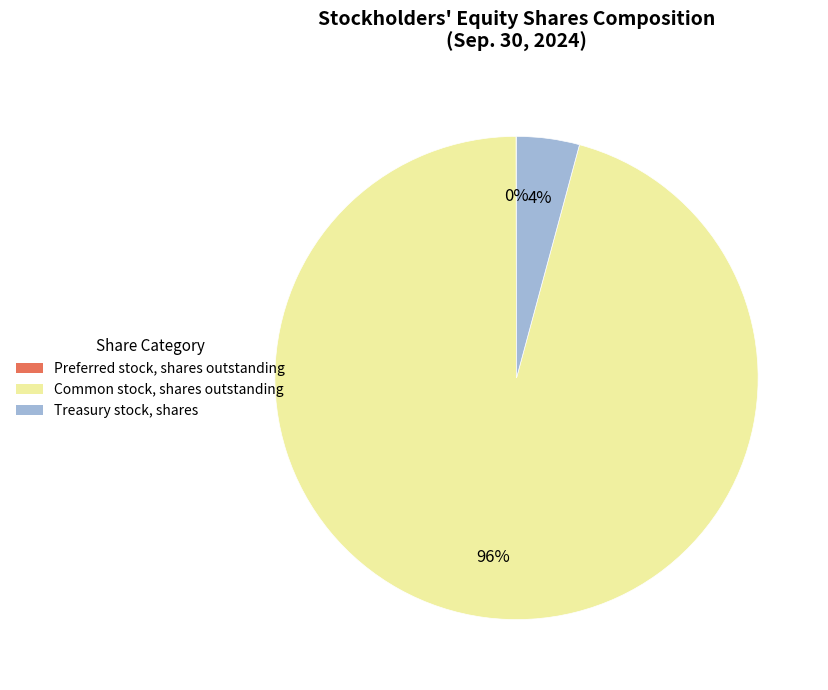

What percentage is the Treasury stock, shares slice, to the nearest percent?

4%